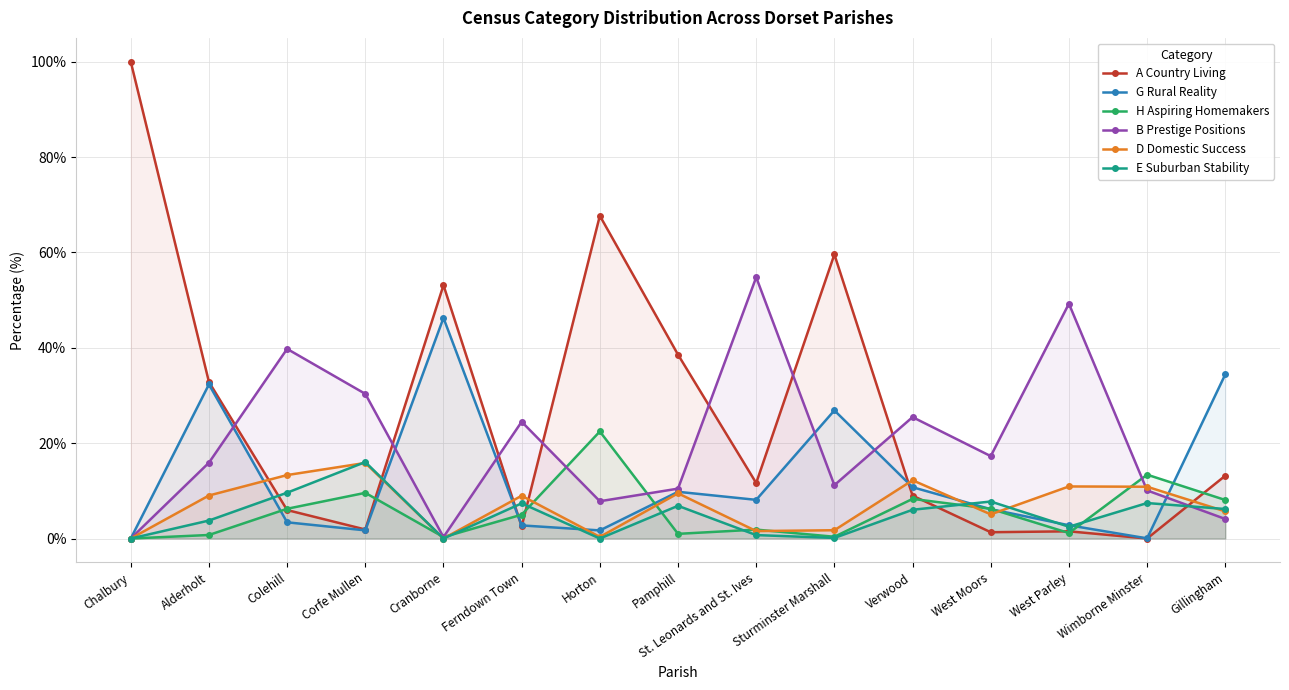

Which series has the largest total across all categories?

A Country Living